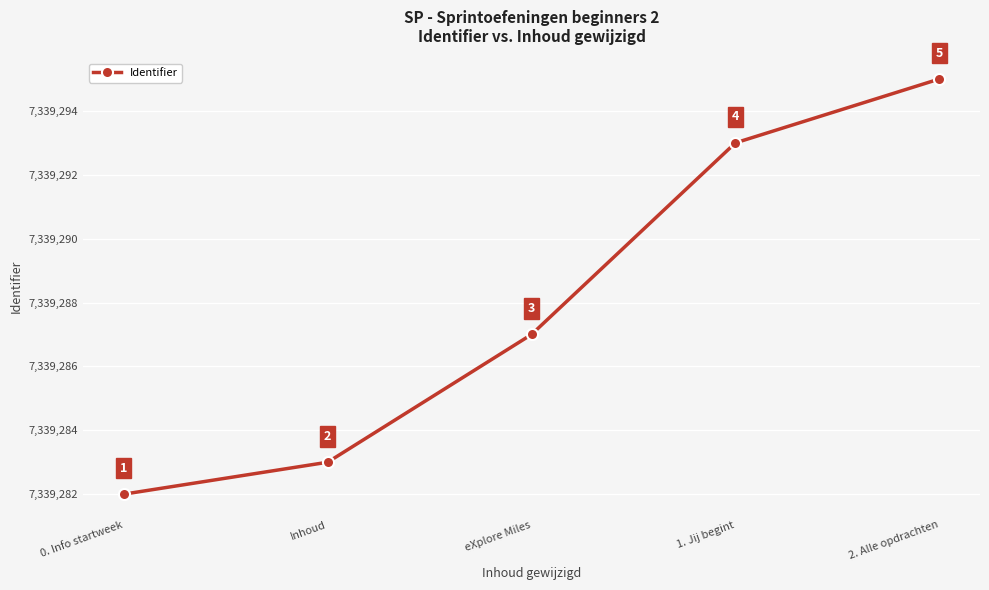

What is the difference between the maximum and minimum values?

13